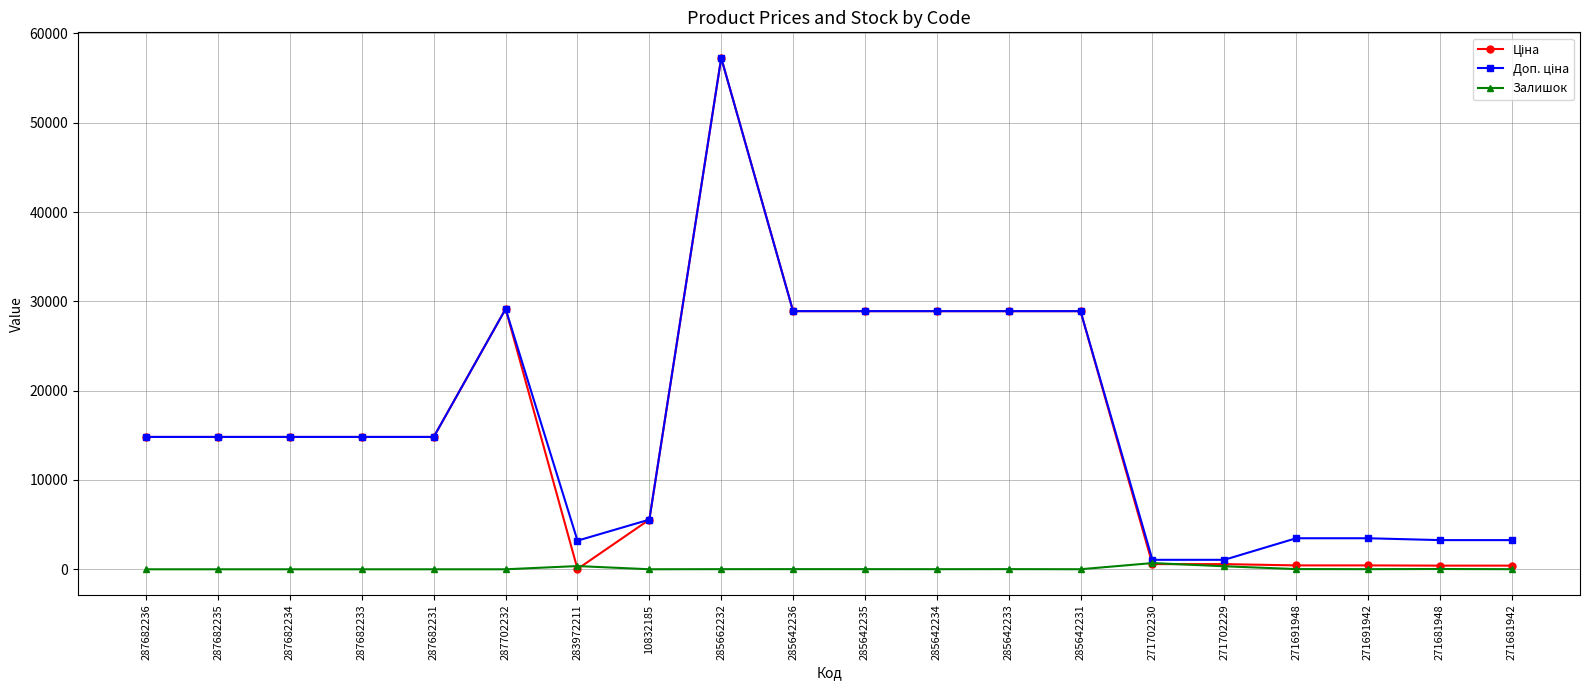

What position from the left is 271702230?

15